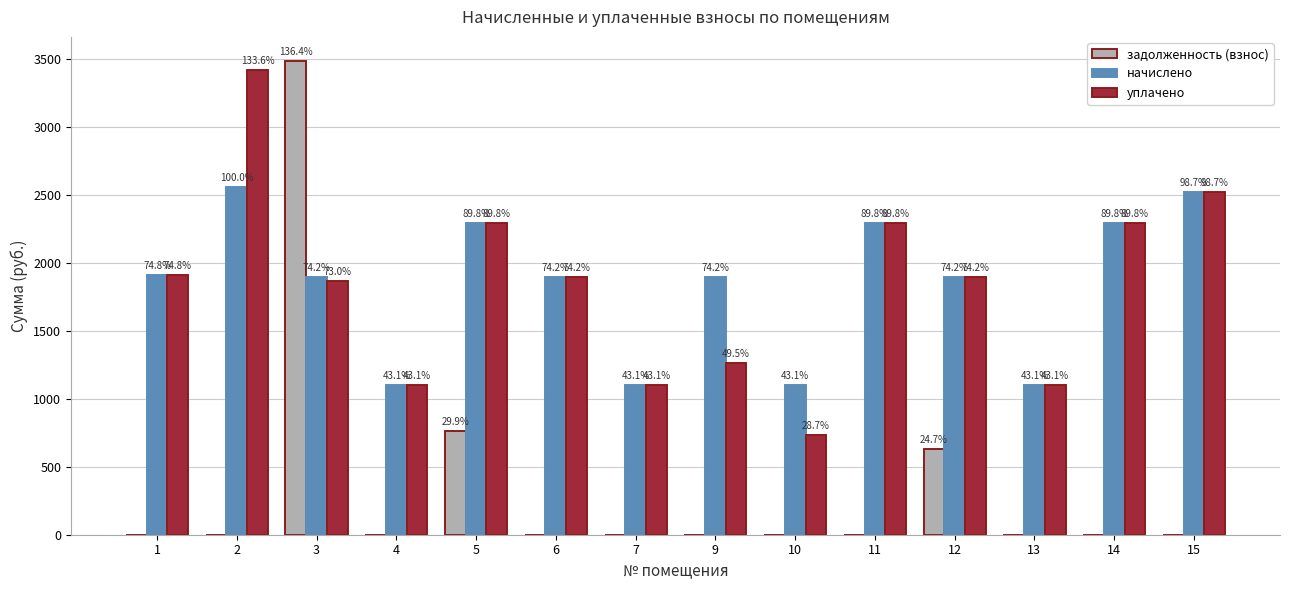

What is the difference between the second highest and minimum values in the начислено series?

1423.2